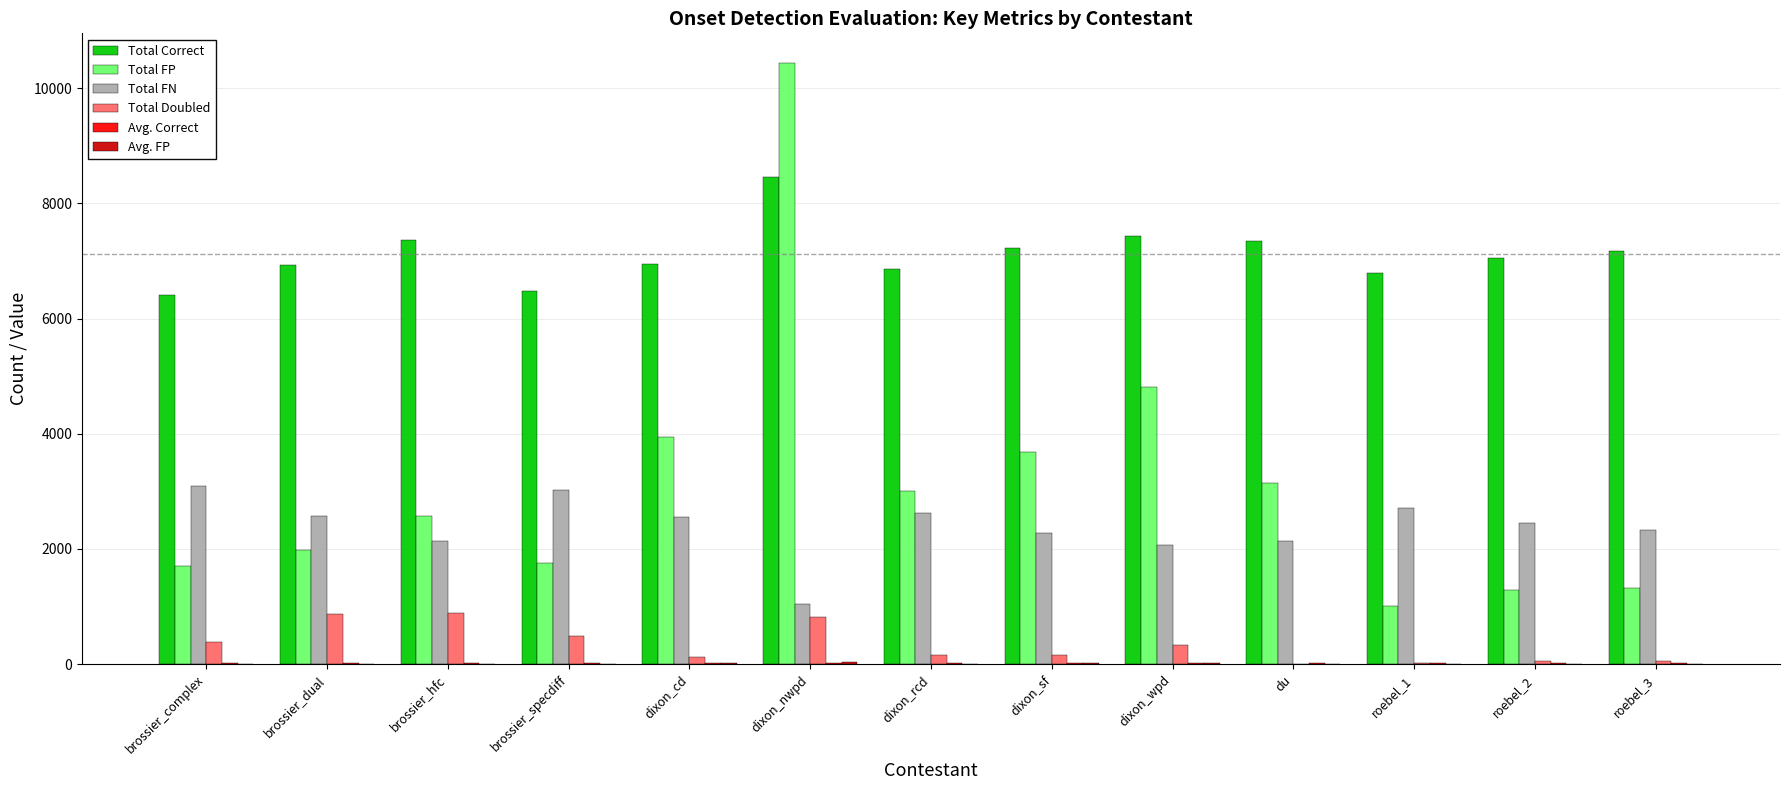

What is the greatest value displayed?

10431.0